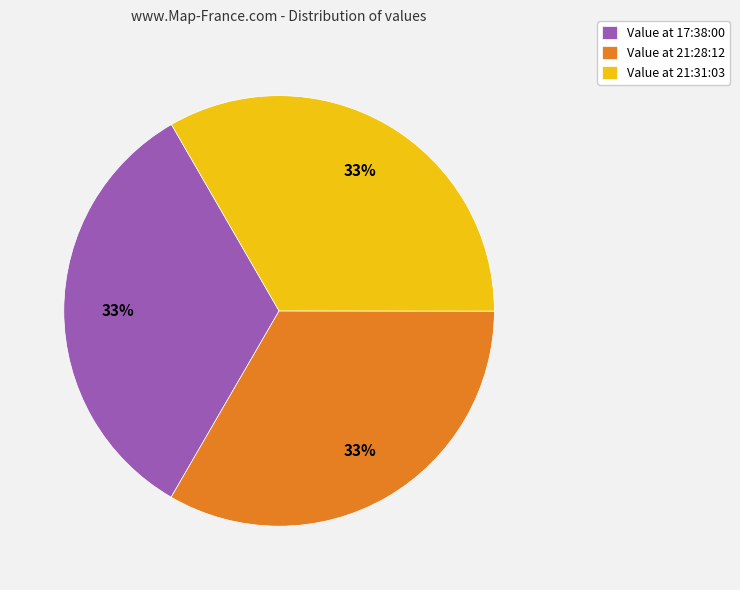

Is Value at 17:38:00 the majority of the pie?

No